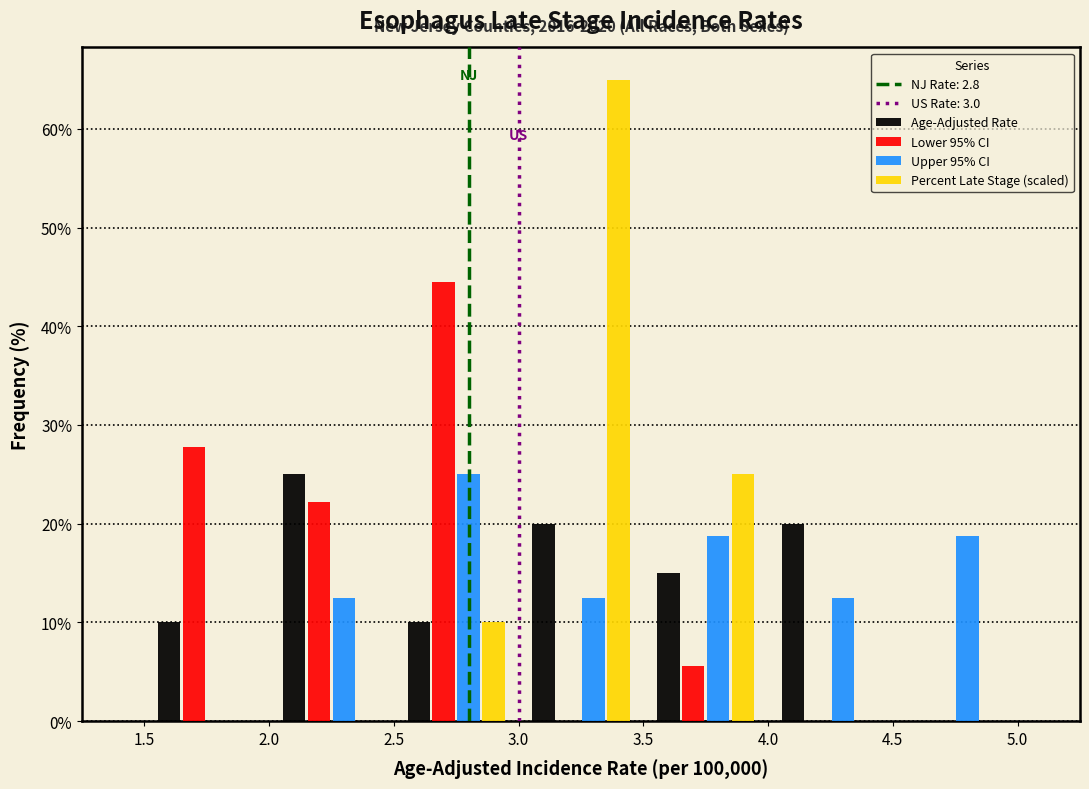

In the Upper 95% CI series, which range on the x-axis has the tallest bar?

2.5 to 3.0